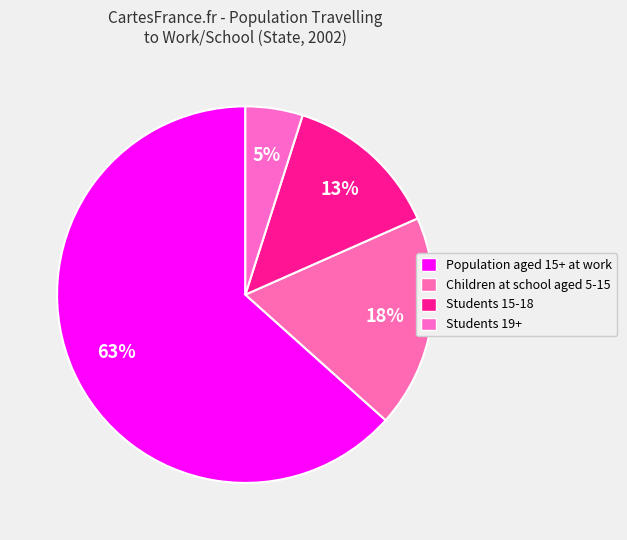

How many slices are in this pie chart?

4